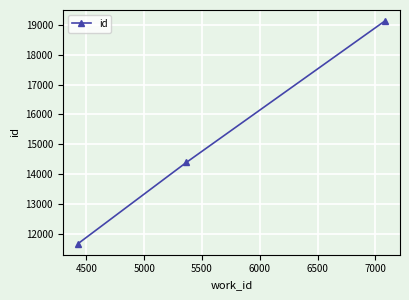

How many series are shown in this chart?

1